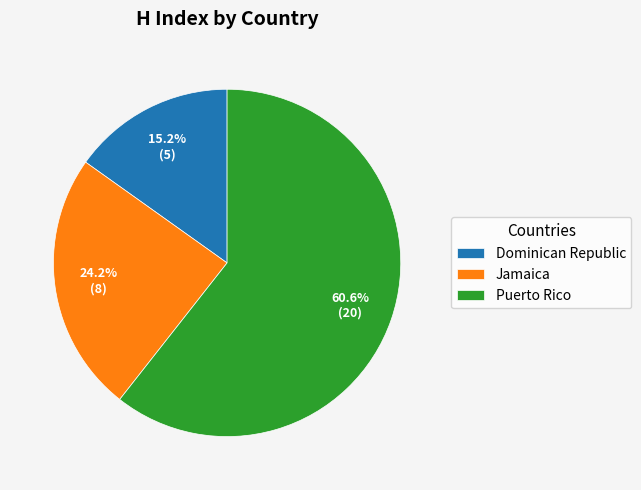

To the nearest percent, what is the difference between the largest and smallest slice percentages?

45%